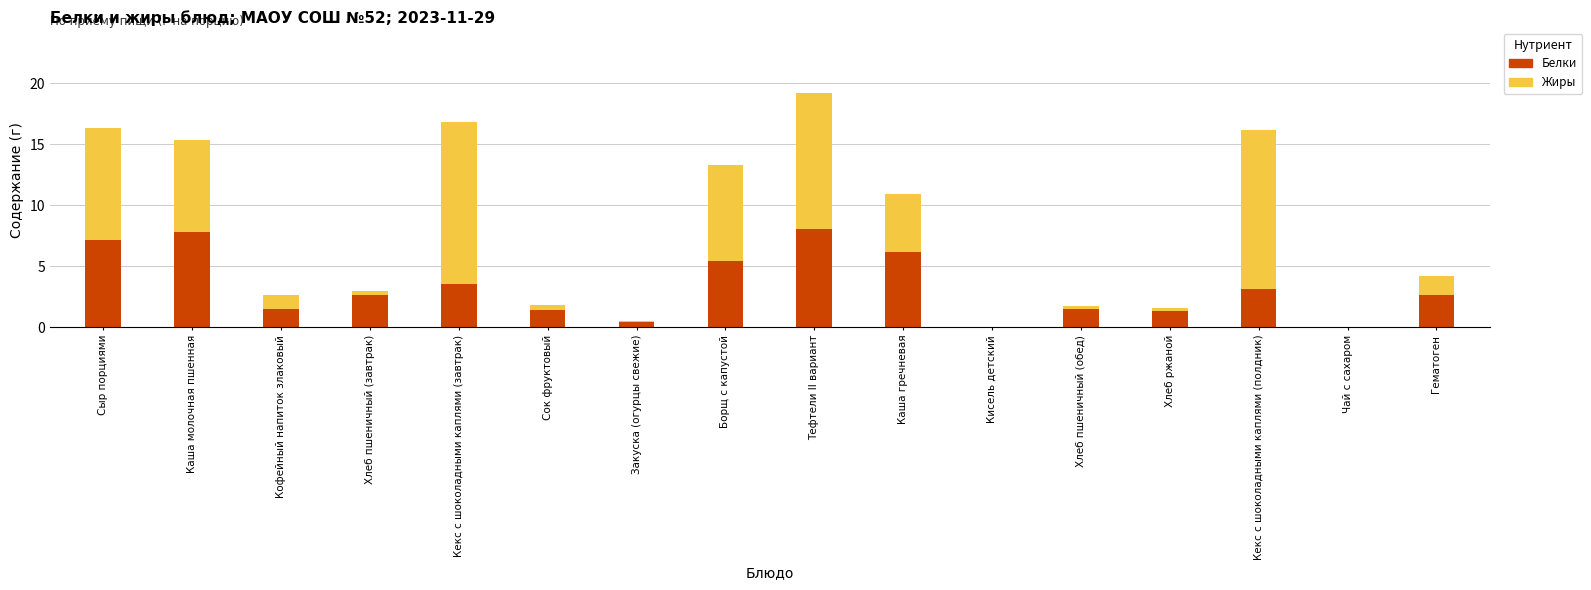

At which category is the sum across all series the highest?

Тефтели II вариант